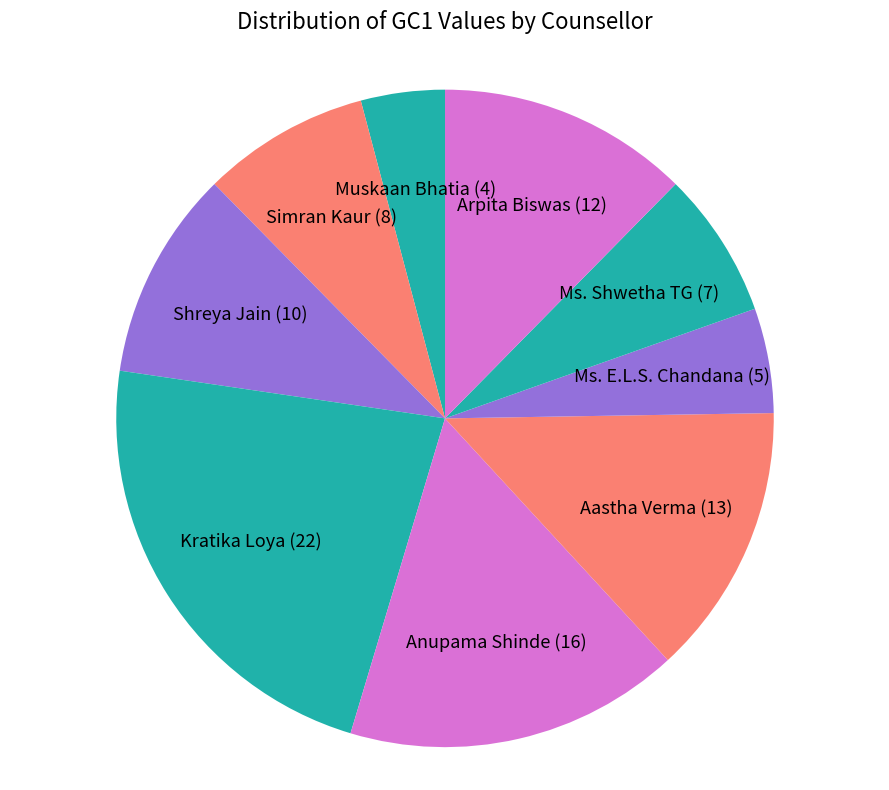

Which has a higher value, Simran Kaur (8) or Kratika Loya (22)?

Kratika Loya (22)